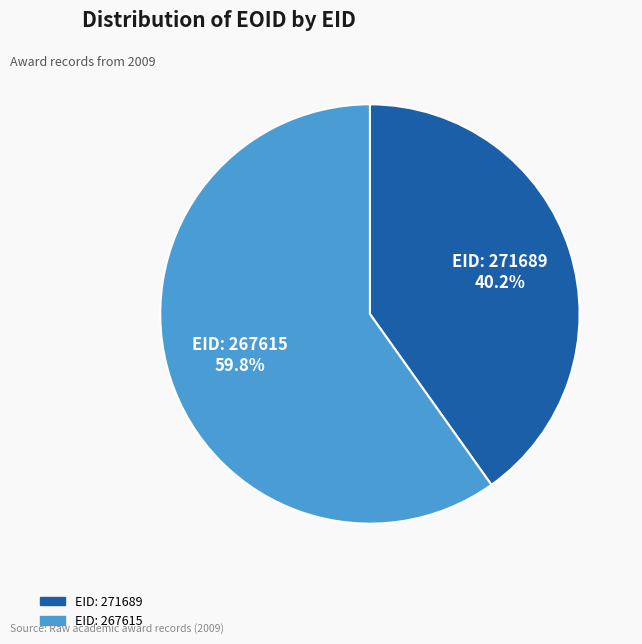

True or false: EID: 271689 accounts for 40% of the total.

True